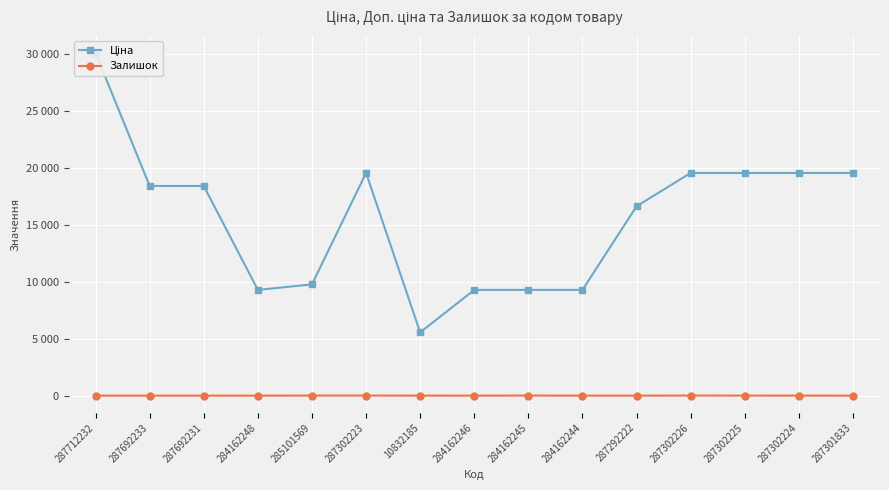

True or false: Залишок has more than 1 points higher than both neighbors.

True